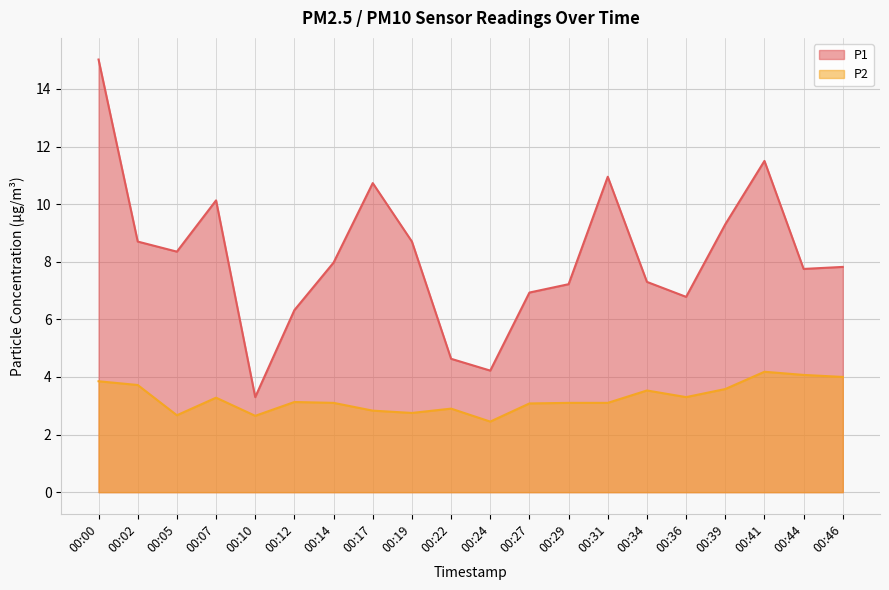

How many interior local valleys does the P2 series have?

5